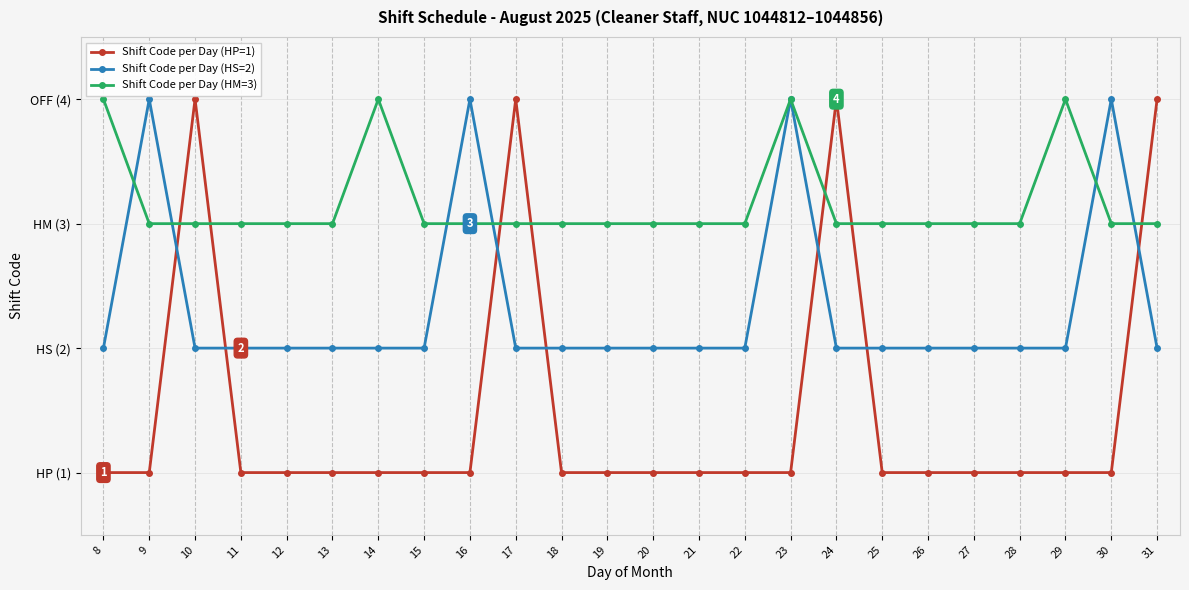

True or false: Shift Code per Day (HM=3) and Shift Code per Day (HP=1) intersect in this chart.

True